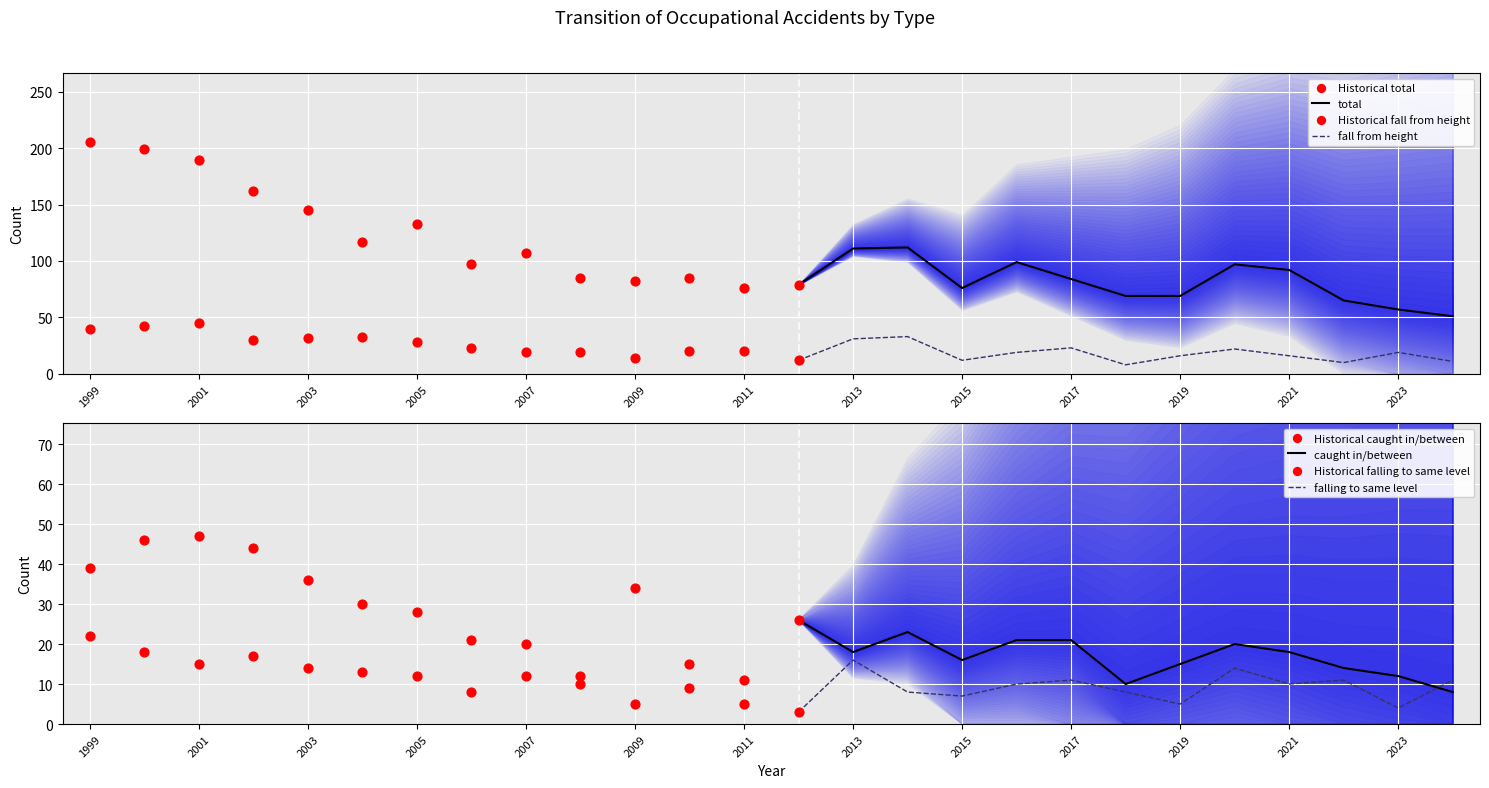

The fall from height series shows 27 at 2021. True or false?

False